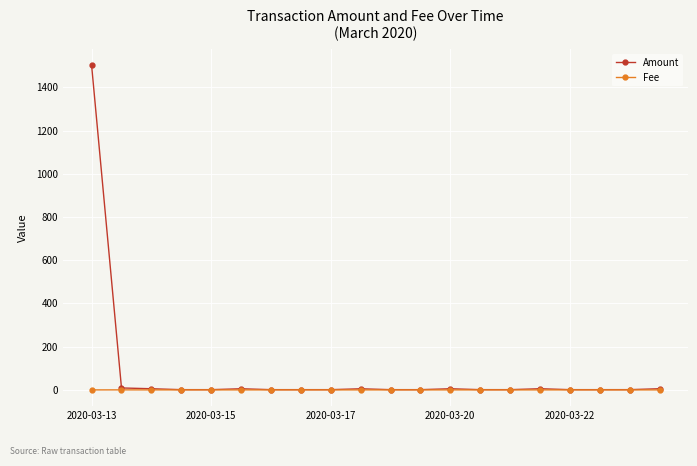

True or false: Amount has more than 2 interior local peaks.

True